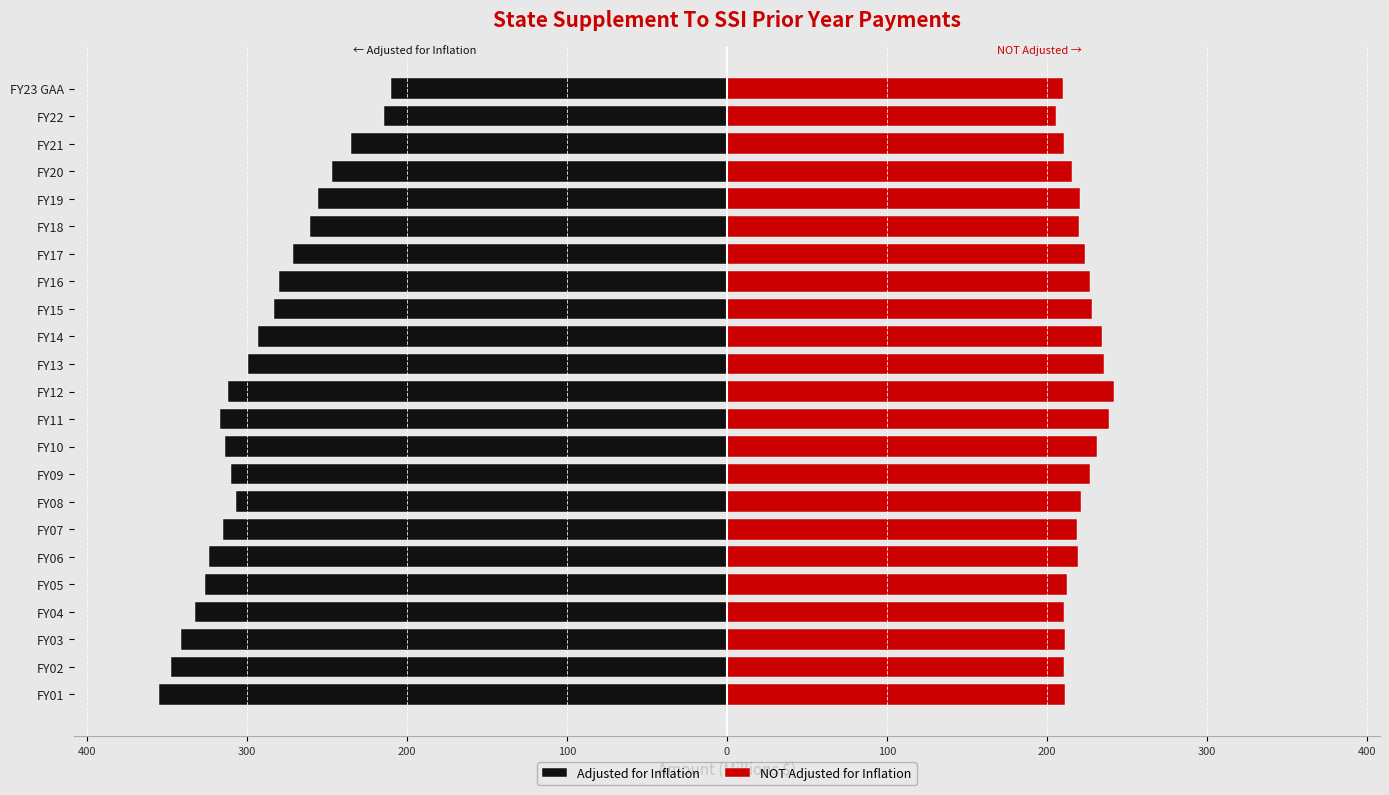

What is the sum of the NOT Adjusted for Inflation values at 15 and 17?

447.2